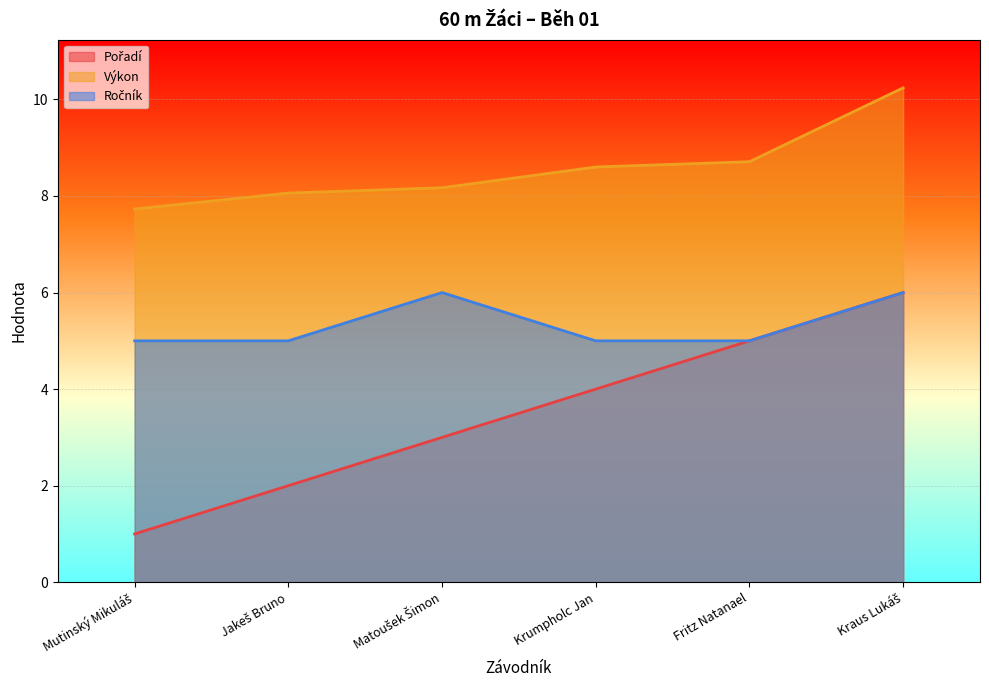

Does the chart display data point markers on the line(s)?

No